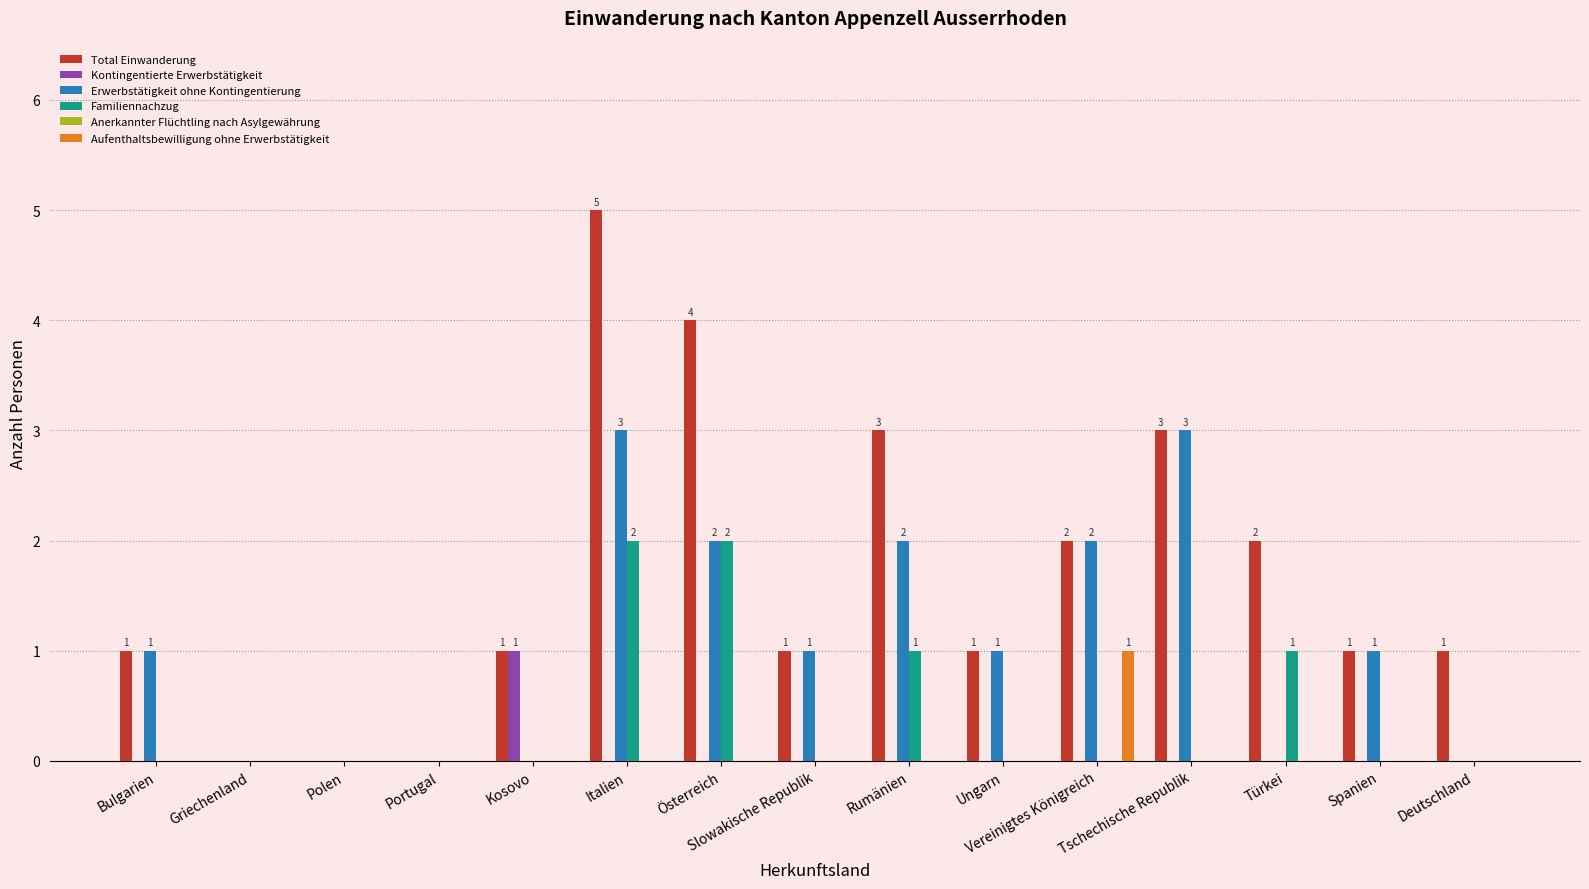

What is the greatest value displayed?

5